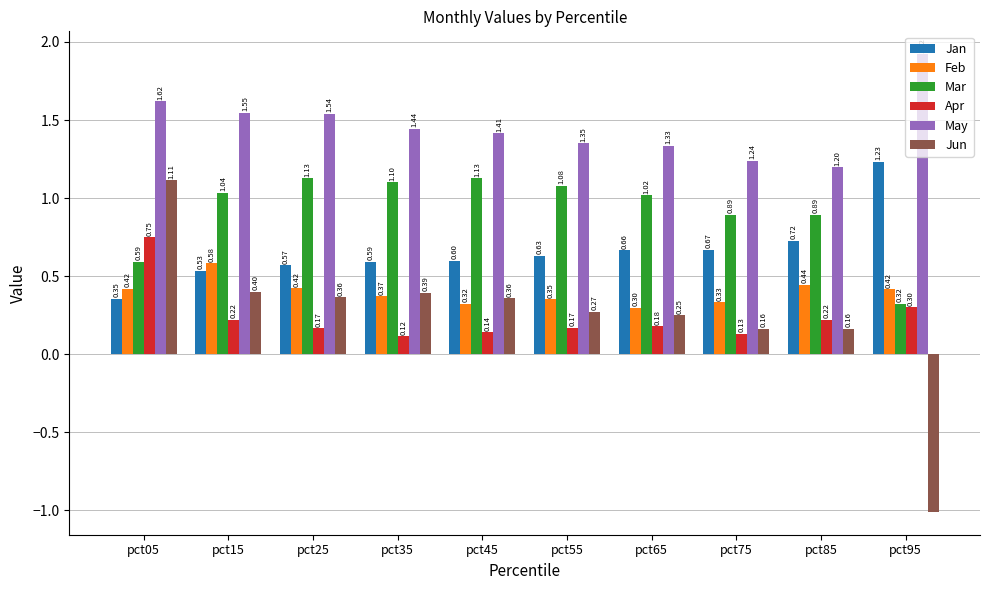

How many bars are there in each group?

6